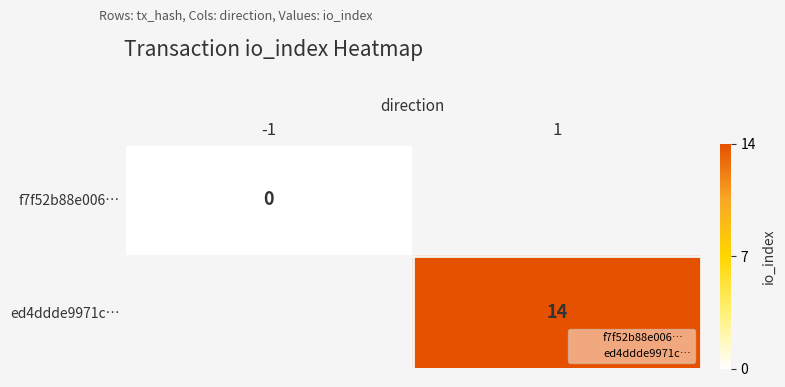

At which category does the chart reach its peak across all series?

1